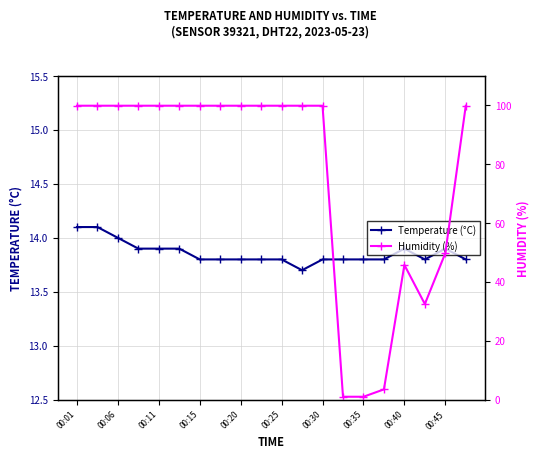

What is the average value of the Temperature (°C) series?

13.9